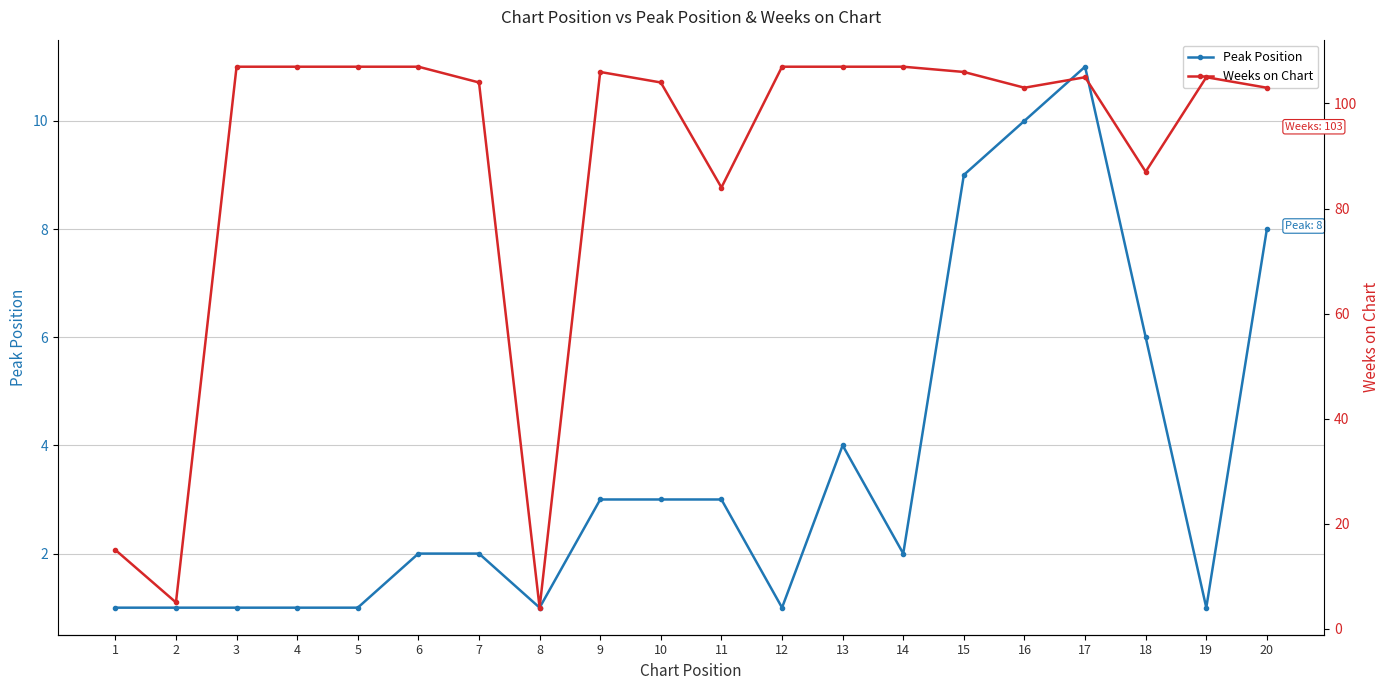

The Peak Position series shows 6 at 18. True or false?

True